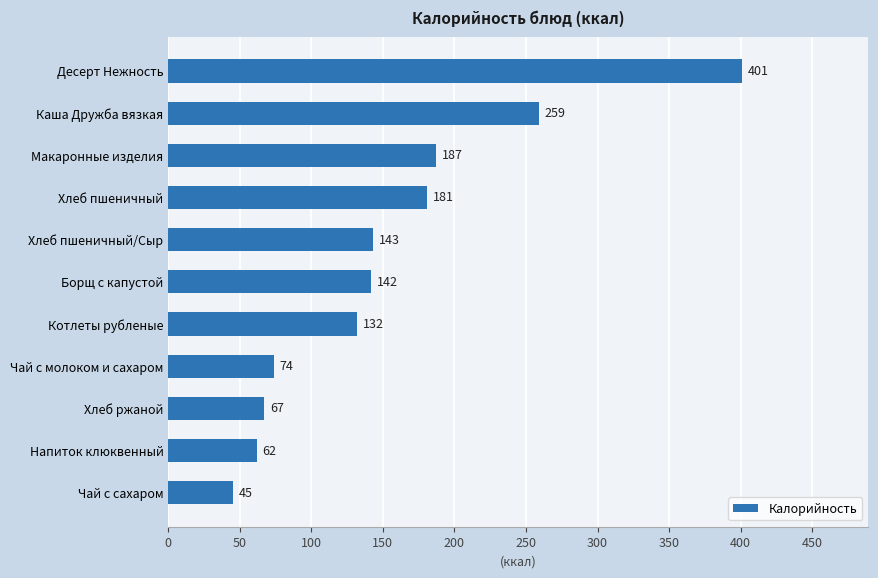

True or false: the data shows 45 at Чай с сахаром.

True